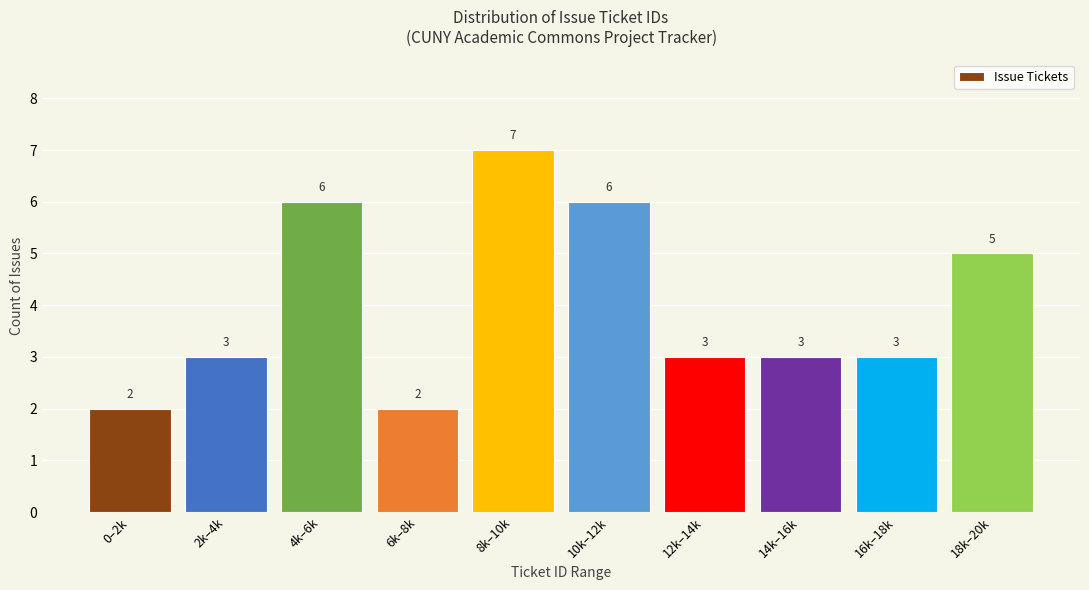

Reading right to left, extract all data points from this chart.

5	3	3	3	6	7	2	6	3	2